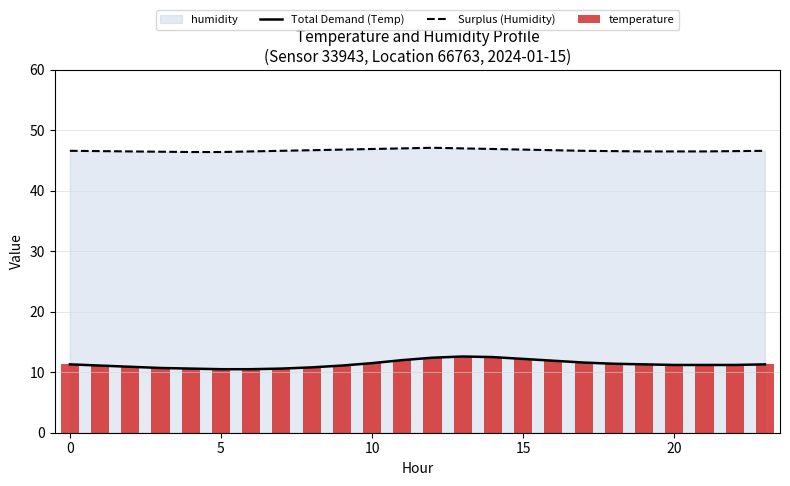

Read the Surplus (Humidity) value at 16.

46.7